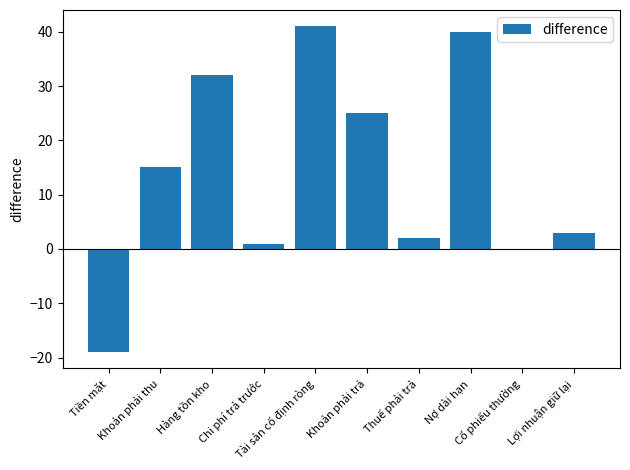

Between Tài sản cố định ròng and Lợi nhuận giữ lại, which is larger?

Tài sản cố định ròng